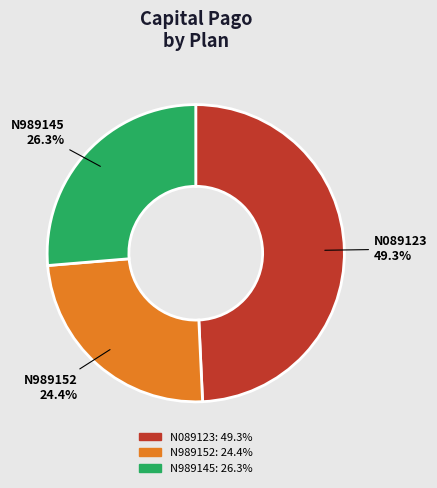

What is the ratio of the value at N989152 to the value at N089123?

0.5